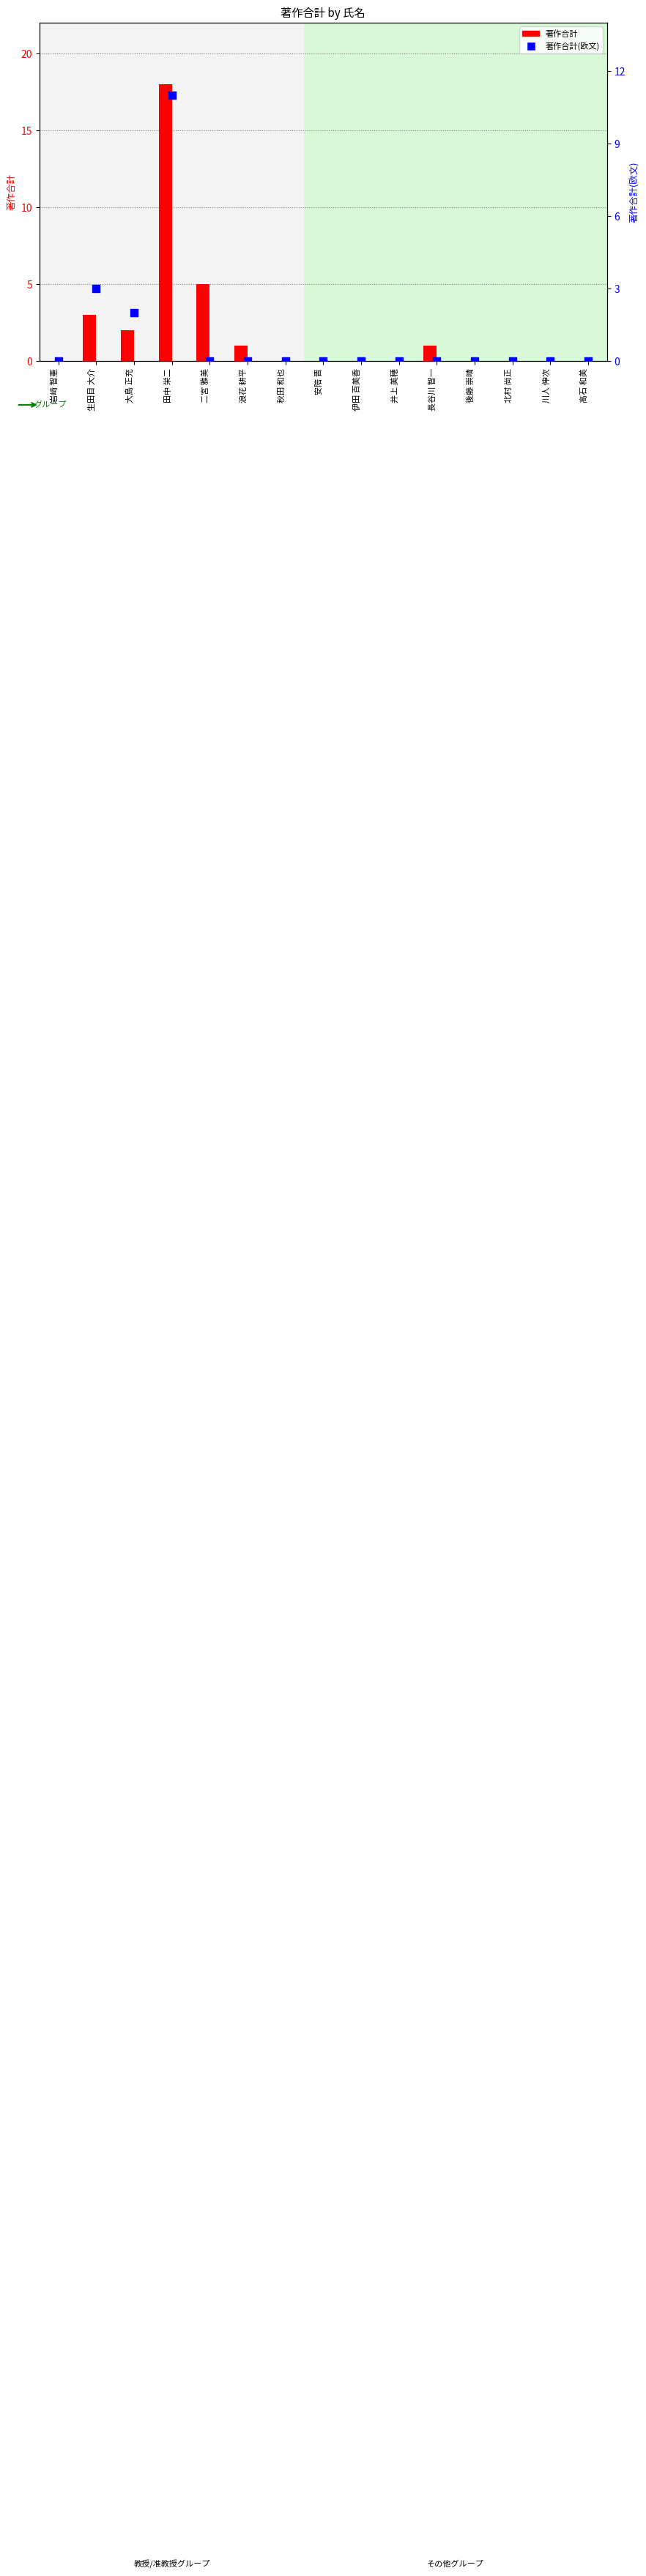

Is the value of 著作合計 at 秋田 和也 greater than the value of 著作合計(欧文) at 井上 美穂?

No